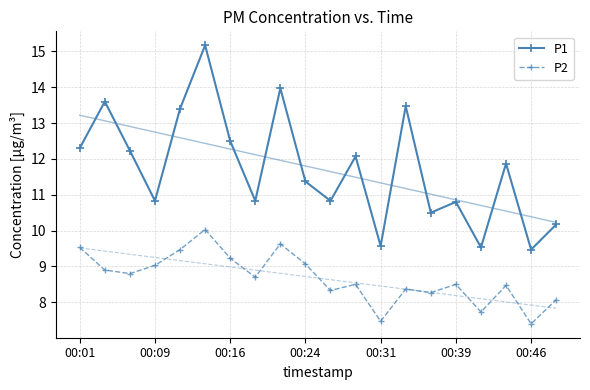

What is the difference between the maximum and minimum values in the P2 series?

2.6